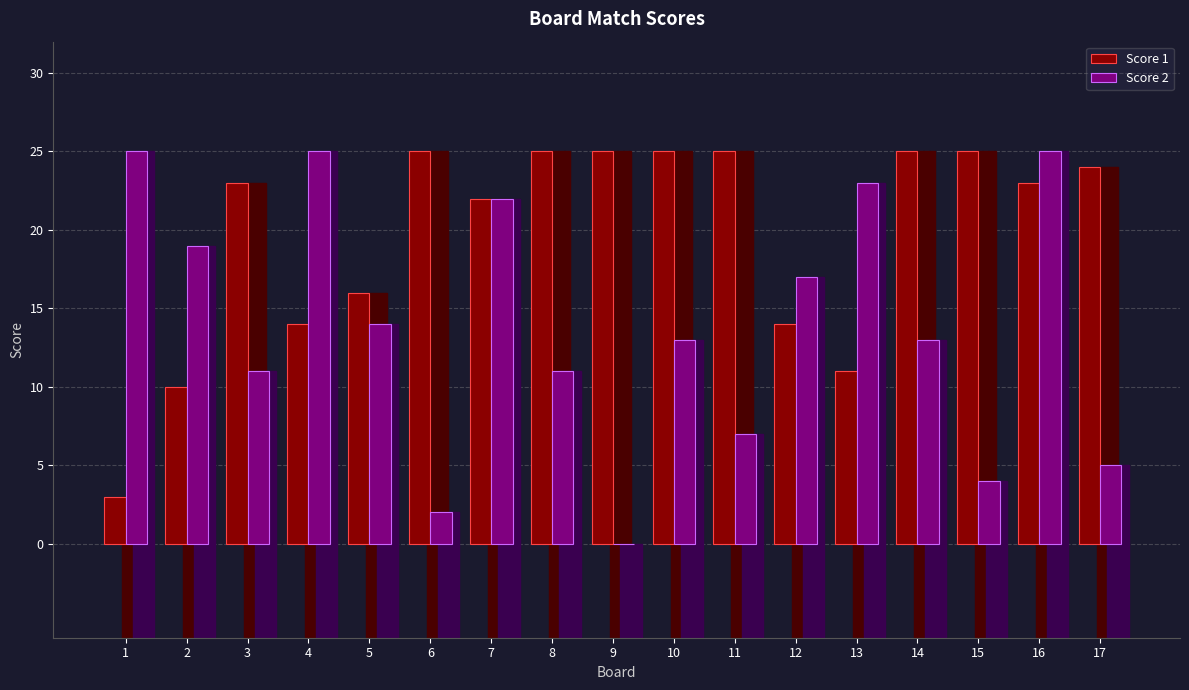

How many data points does each series have?

17